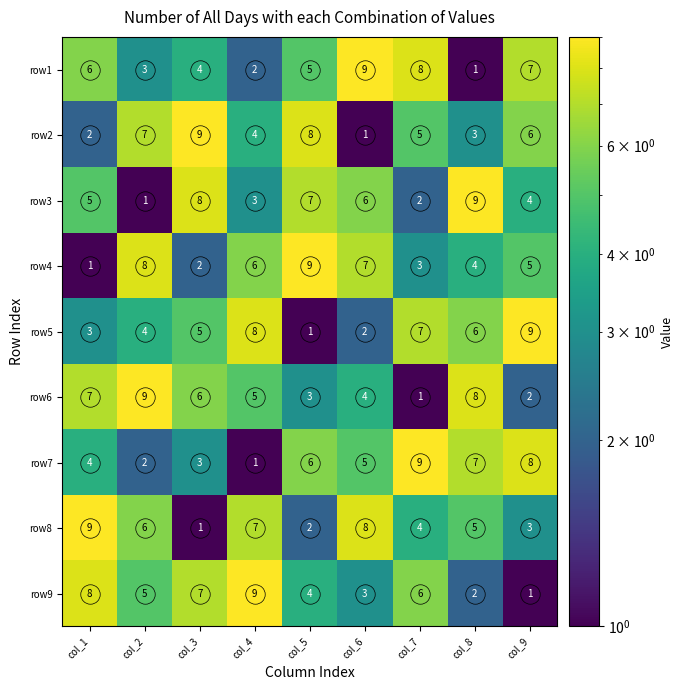

Is the value of row6 at col_2 greater than the value of row9 at col_3?

Yes